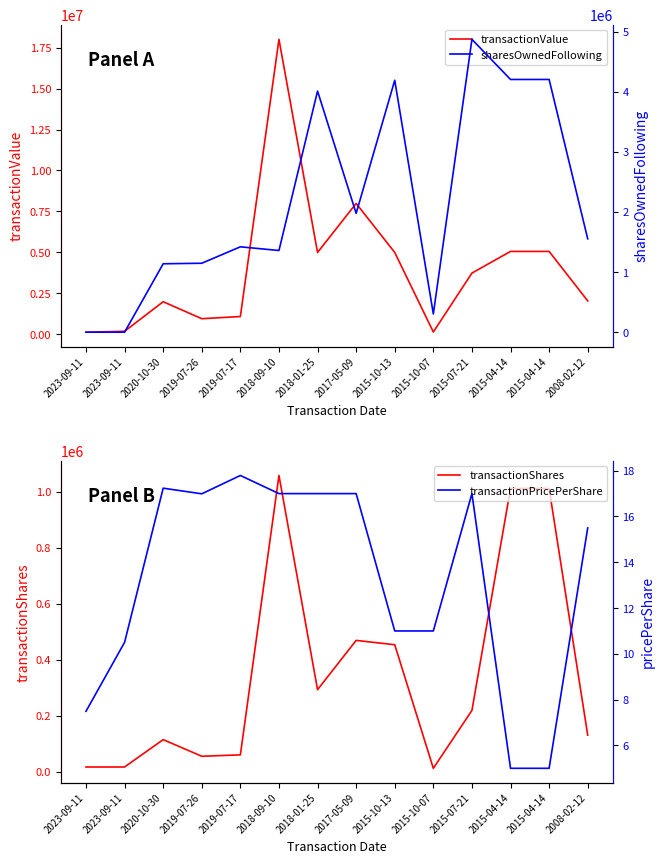

Which series has the largest total across all categories?

transactionValue